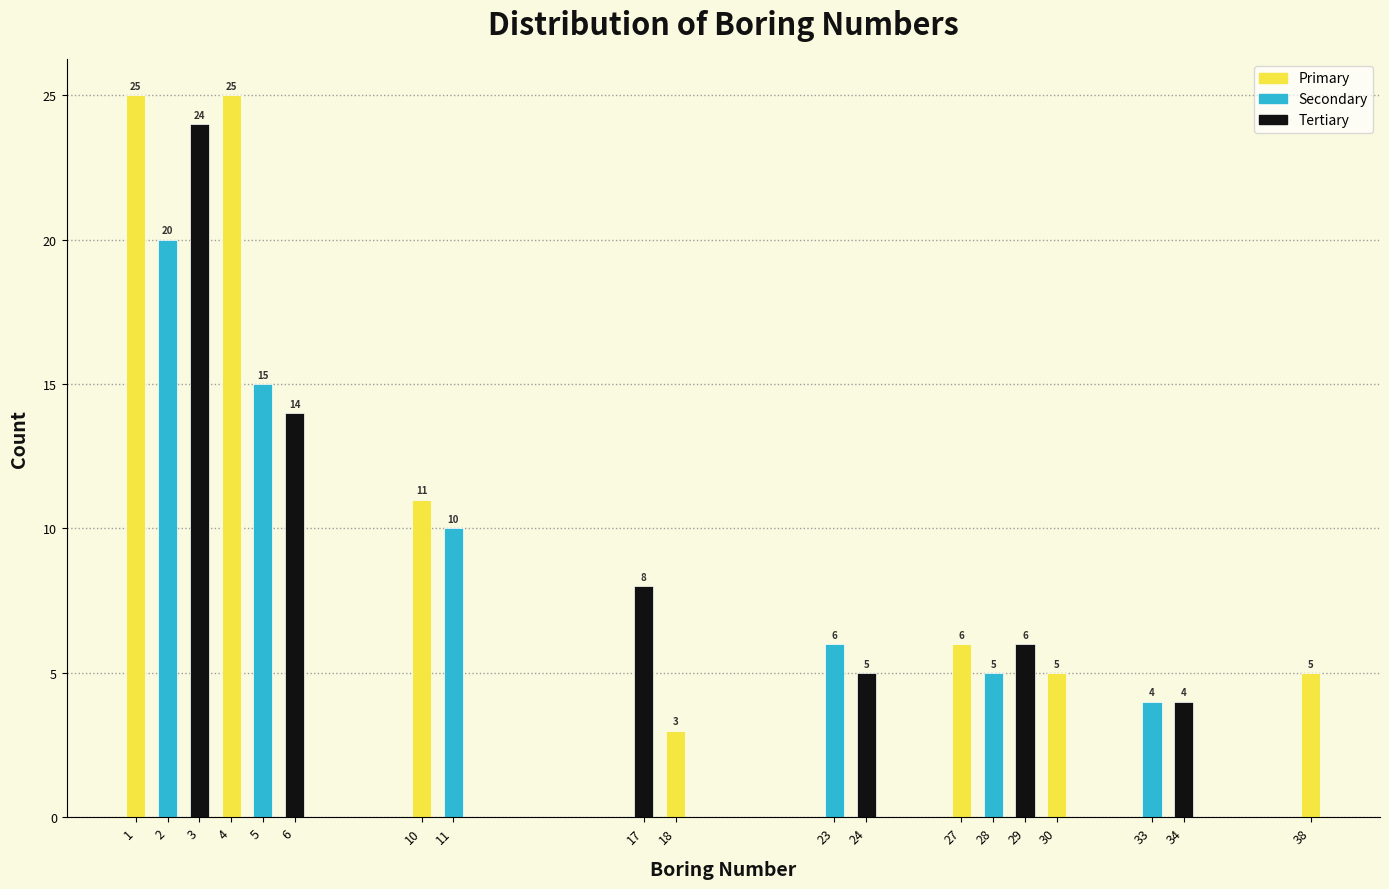

Reading left to right, transcribe all the data shown in this chart.

1=25	2=20	3=24	4=25	5=15	6=14	10=11	11=10	17=8	18=3	23=6	24=5	27=6	28=5	29=6	30=5	33=4	34=4	38=5